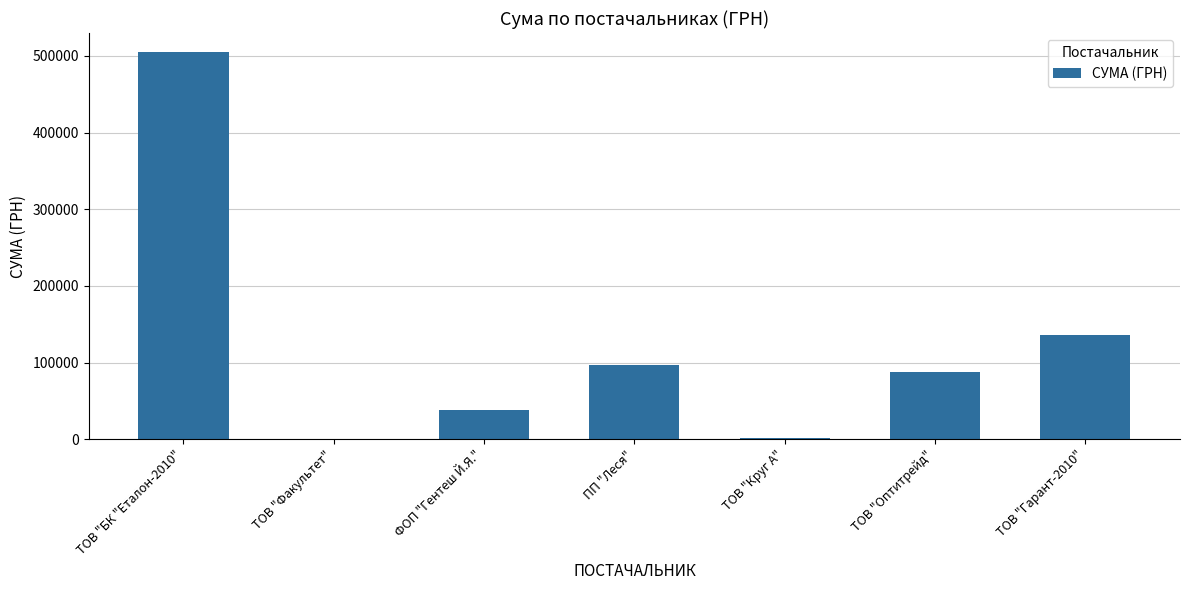

What is the sum of the values at ФОП "Гентеш Й.Я." and ТОВ "Оптитрейд"?

125307.3